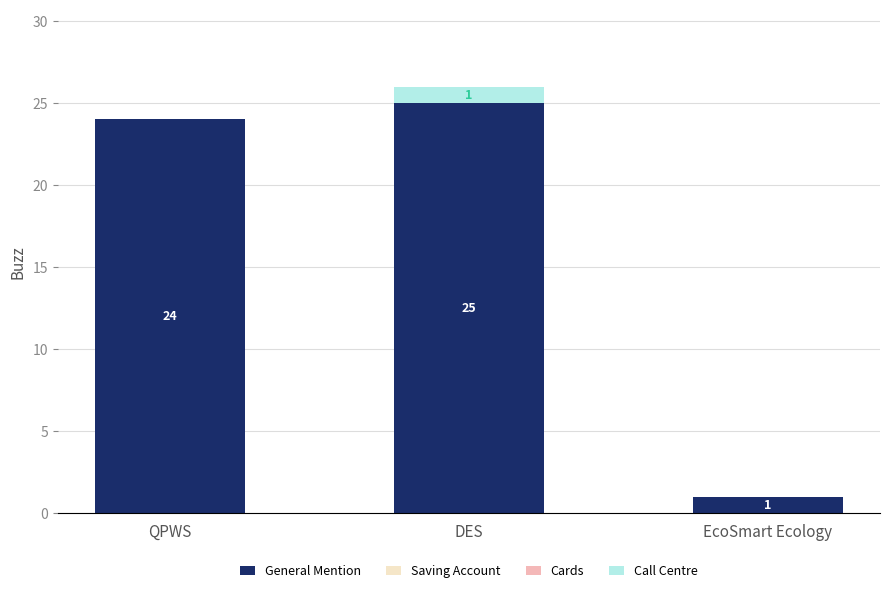

True or false: General Mention has a value of 25 at DES.

True